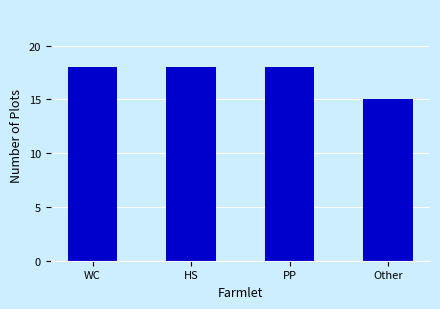

The chart shows a value of 15 at Other. True or false?

True